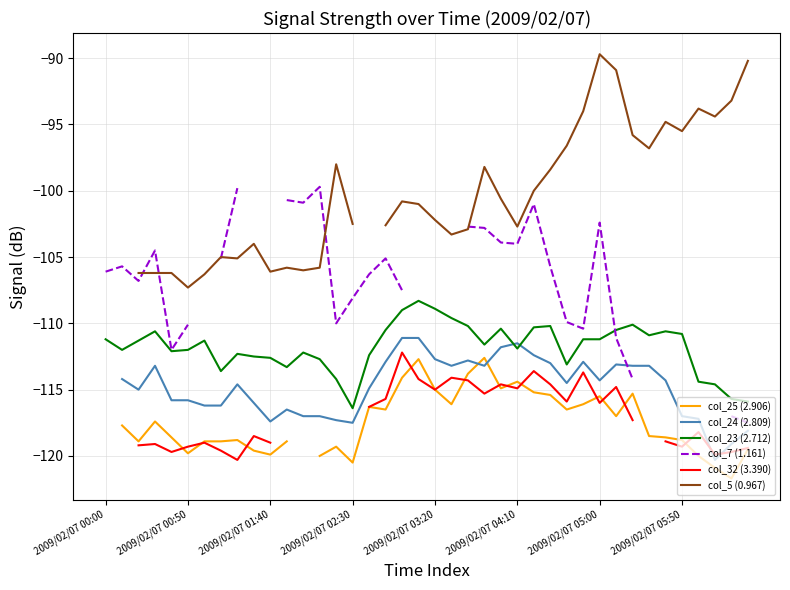

True or false: col_25 (2.906) has a value of -177.5 at 34.

False